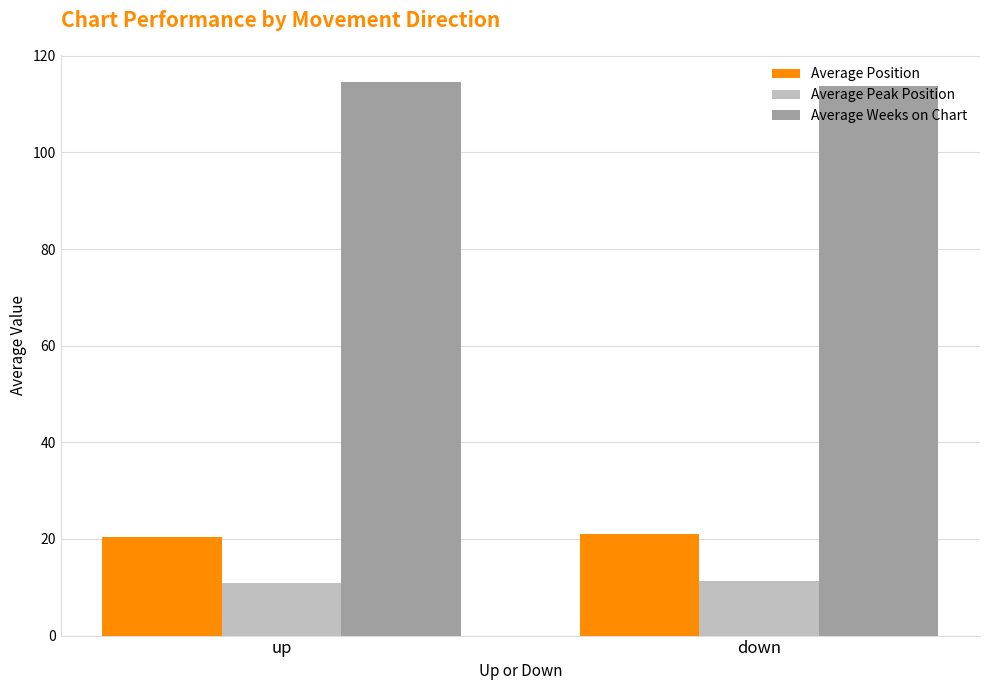

Rank the series by their maximum value, from highest to lowest.

Average Weeks on Chart, Average Position, Average Peak Position